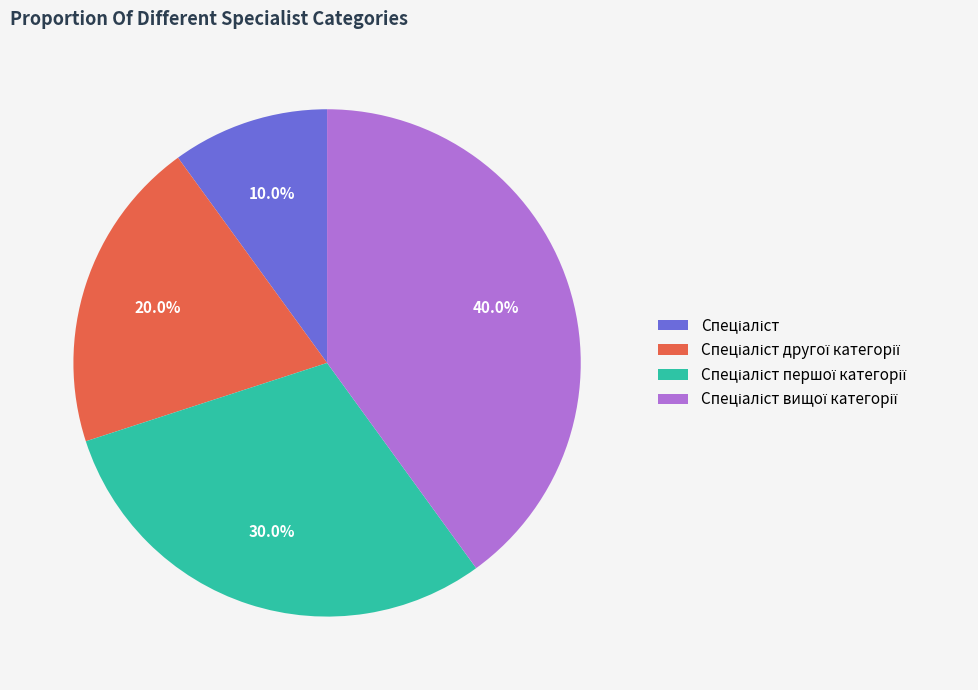

Is there any slice that represents more than half of the pie?

No